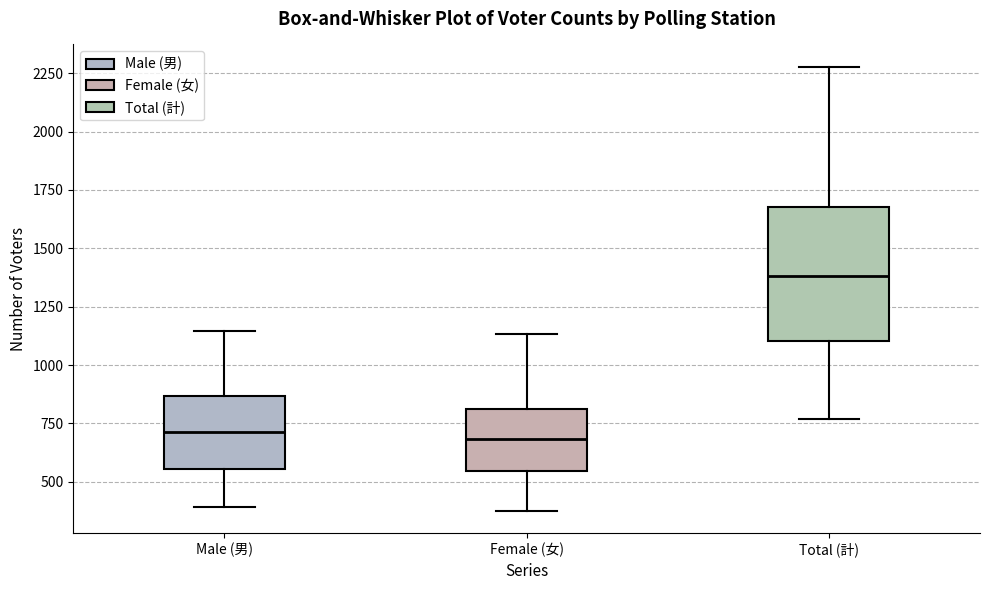

Which box is the tallest, from its lower edge to its upper edge?

Total (計)